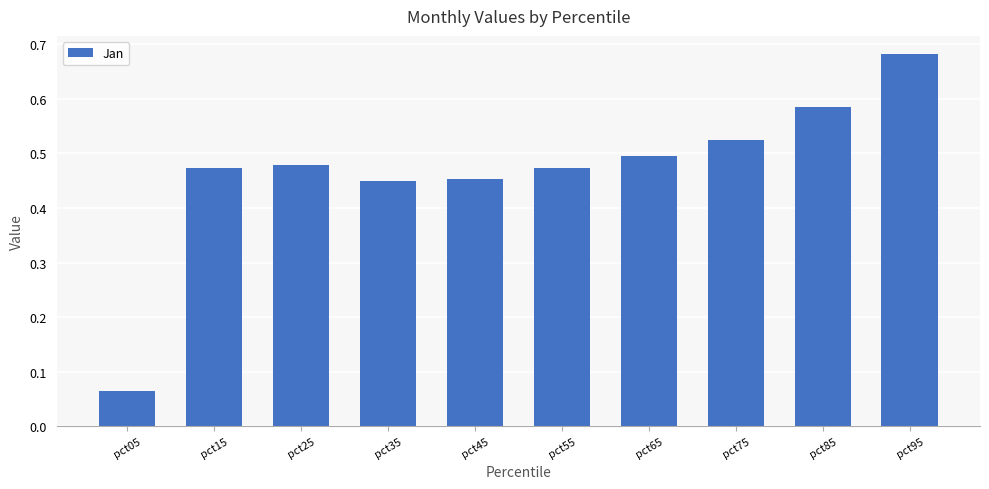

Count the values in the range 0 to 1.

10